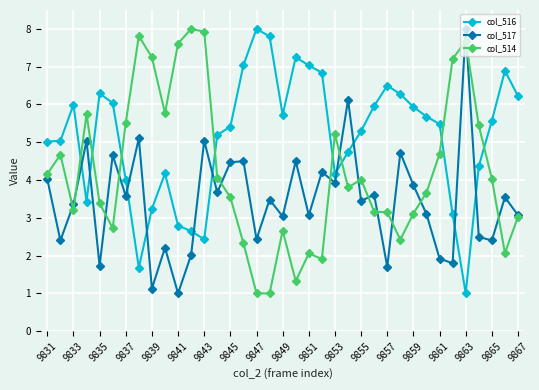

How many lines are shown in the chart?

3